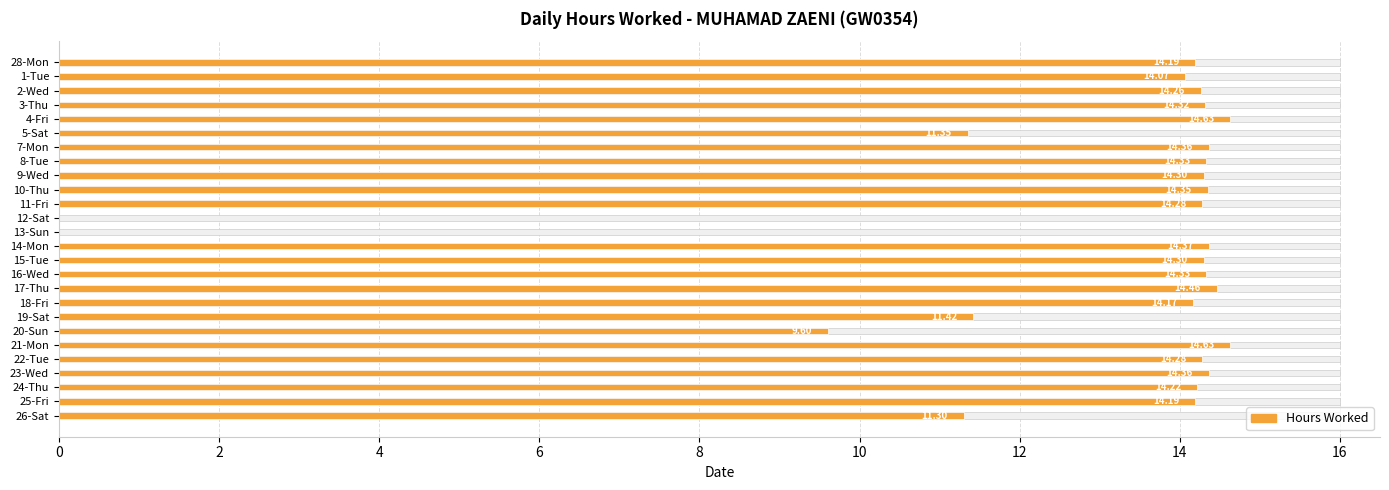

Reading left to right, extract all data points from this chart.

14.2	14.1	14.3	14.3	14.6	11.3	14.4	14.3	14.3	14.3	14.3	0.0	0.0	14.4	14.3	14.3	14.5	14.2	11.4	9.6	14.6	14.3	14.4	14.2	14.2	11.3